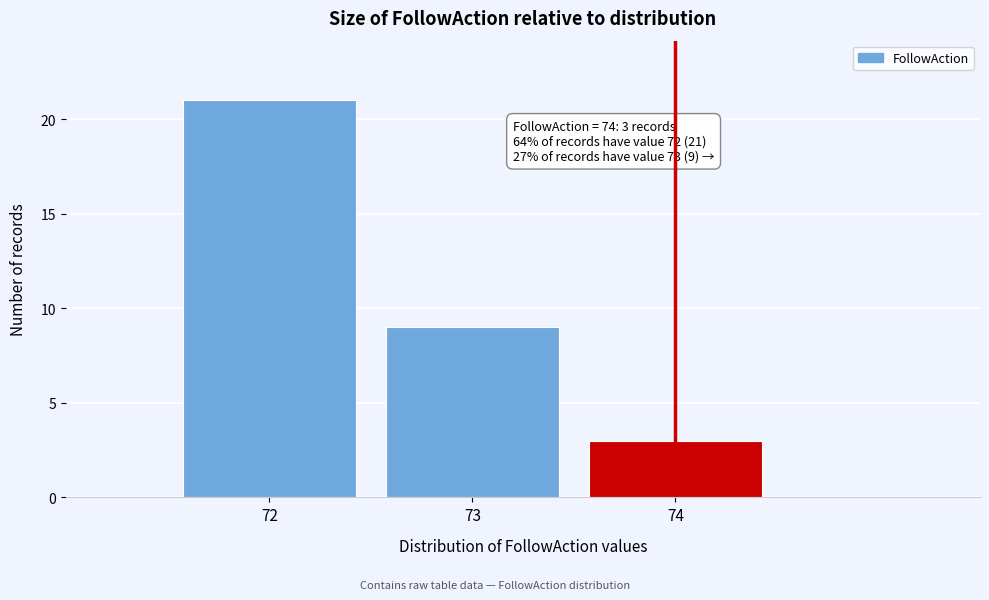

Over which range of the x-axis is the bar tallest?

71.5 to 72.5